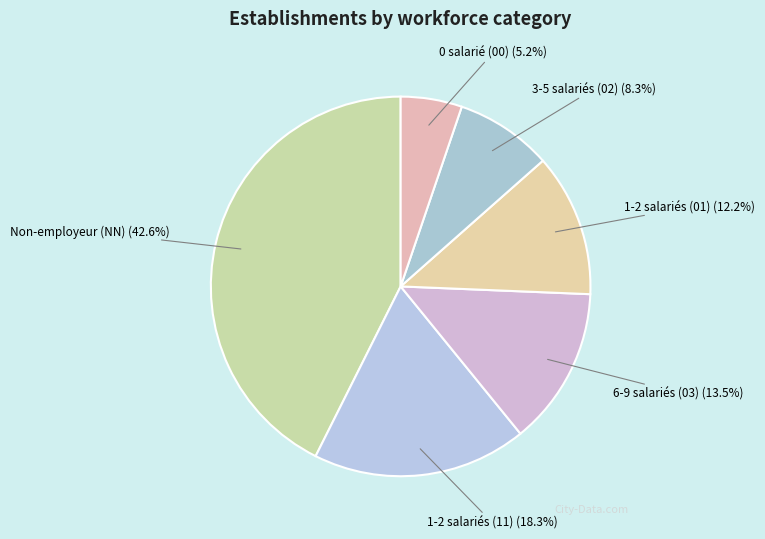

Do 6-9 salariés (03) (13.5%) and Non-employeur (NN) (42.6%) together represent more than half of the pie?

Yes